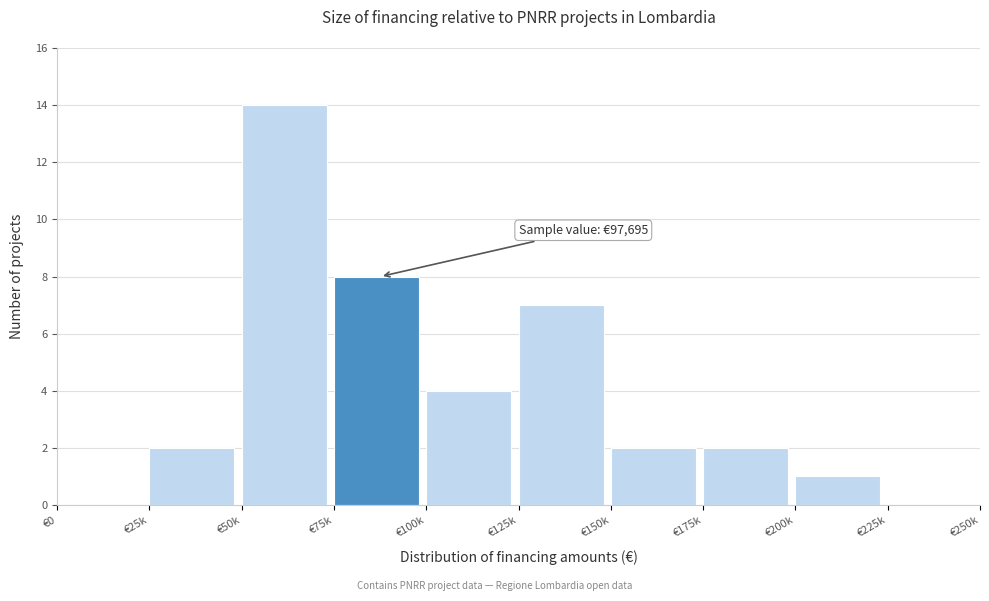

Reading left to right, list all the values displayed in this chart.

€0=0	€25k=2	€50k=14	€75k=8	€100k=4	€125k=7	€150k=2	€175k=2	€200k=1	€225k=0